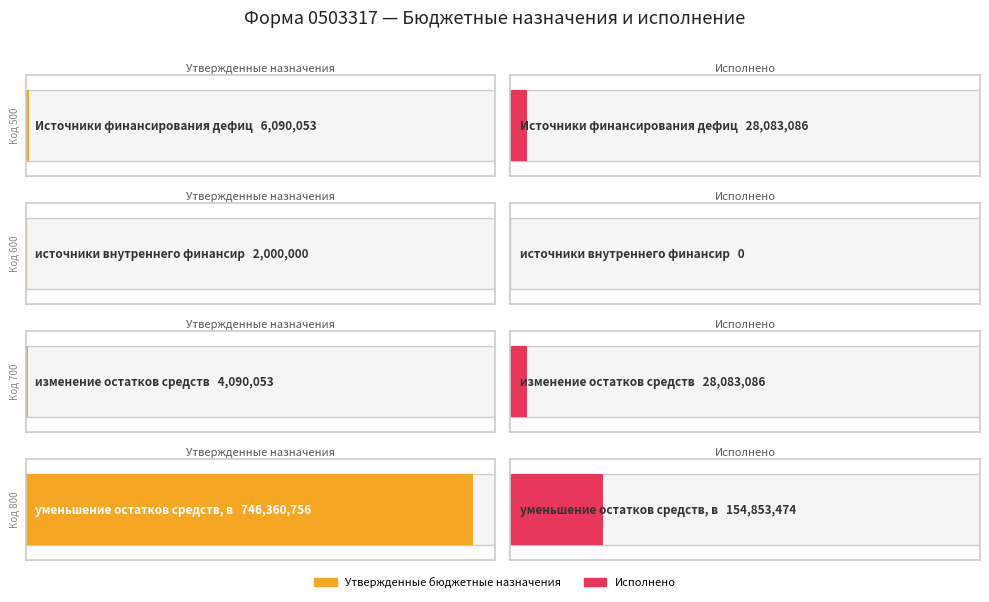

Which series changed the most between Источники финансирования дефицита and уменьшение остатков средств, всего?

Утвержденные бюджетные назначения